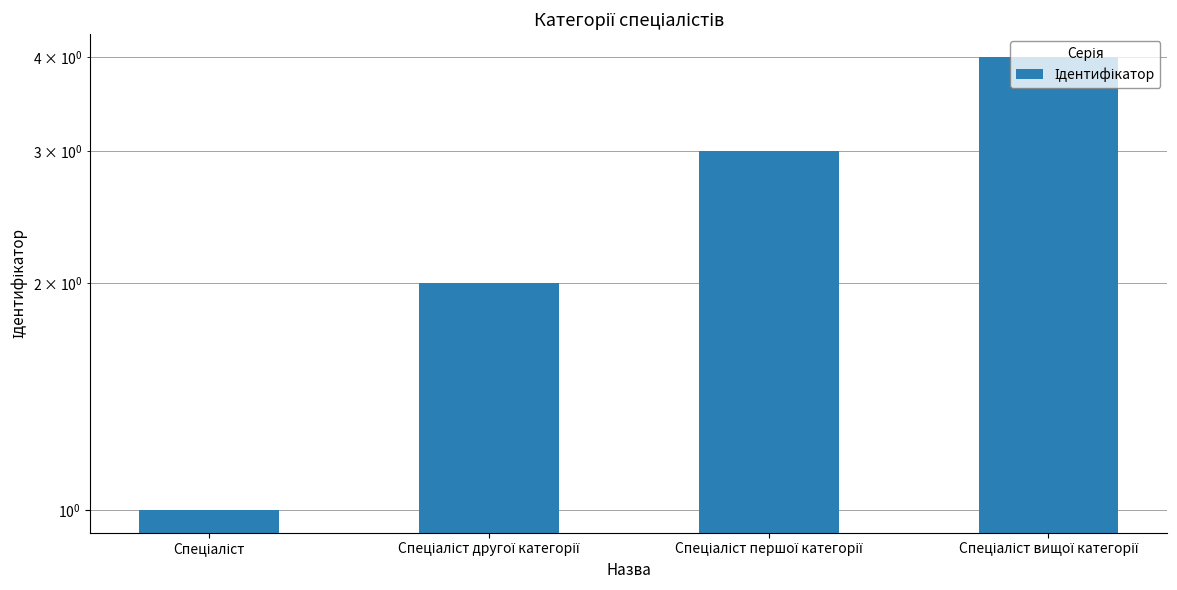

What position from the right is Спеціаліст першої категорії?

2